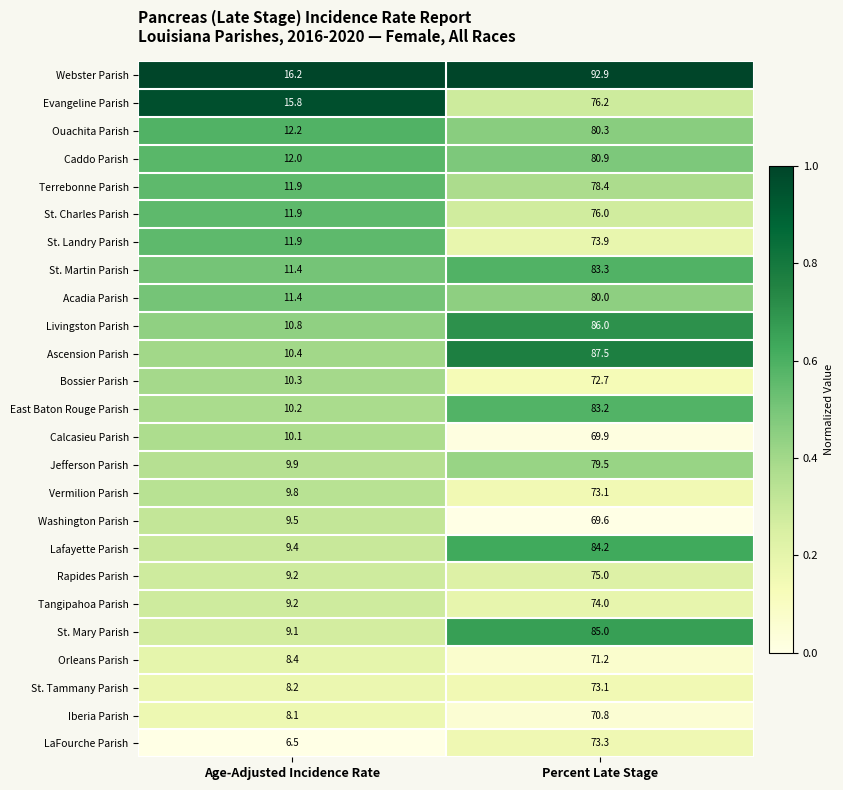

What is the sum of the Caddo Parish values at Age-Adjusted Incidence Rate and Percent Late Stage?

92.9